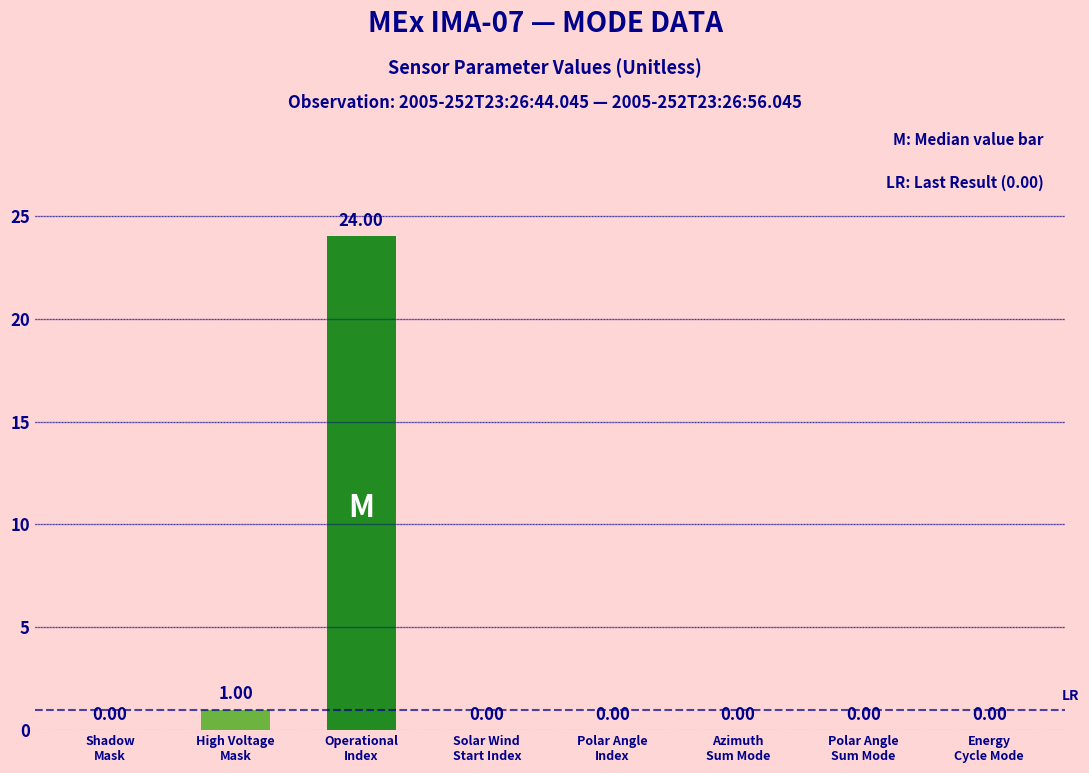

Is it true that the value at Operational
Index is 24?

True